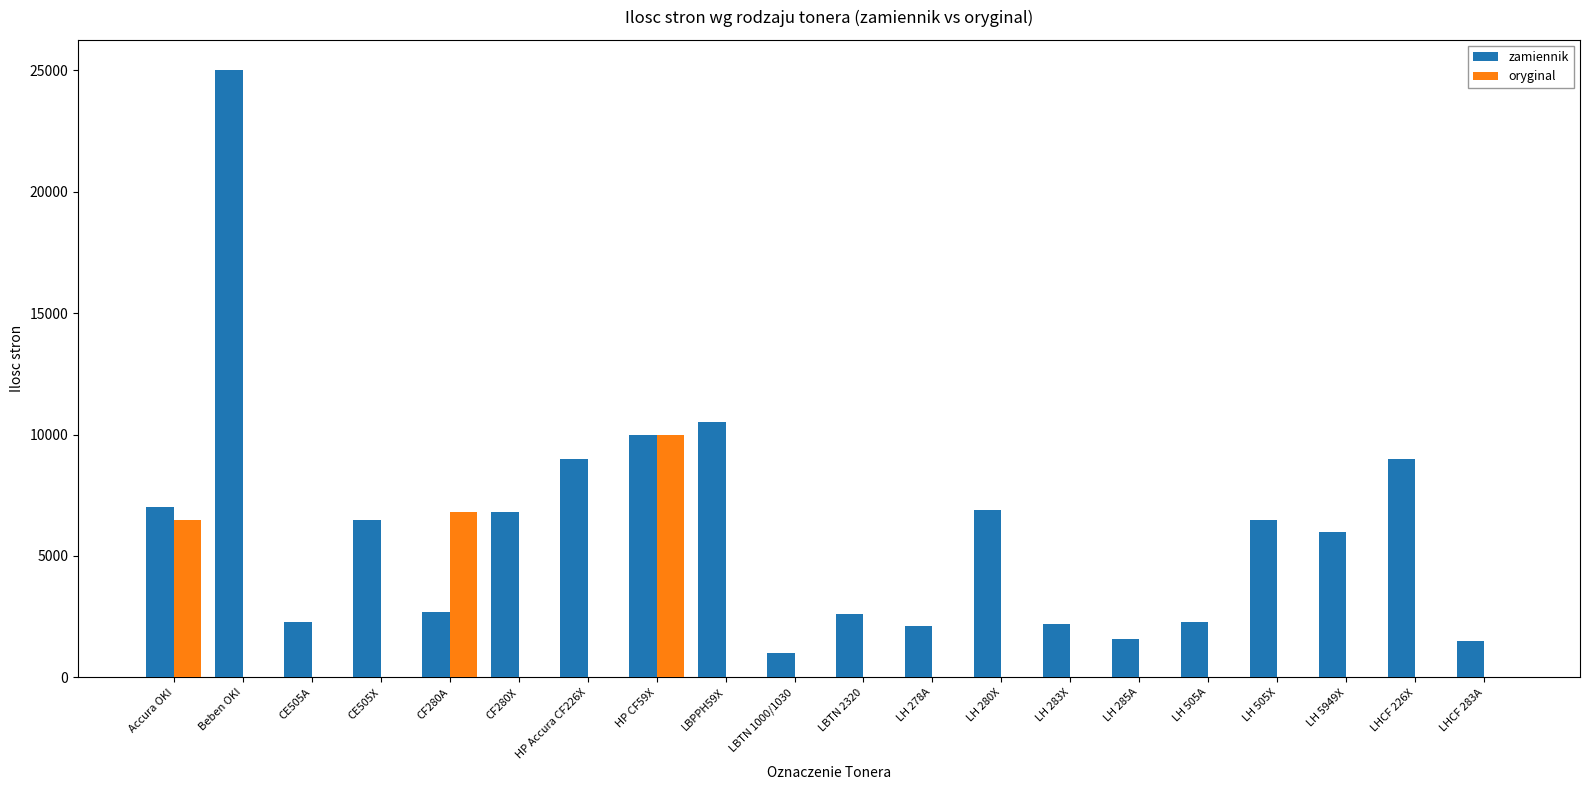

At which category is the sum across all series the highest?

Beben OKI